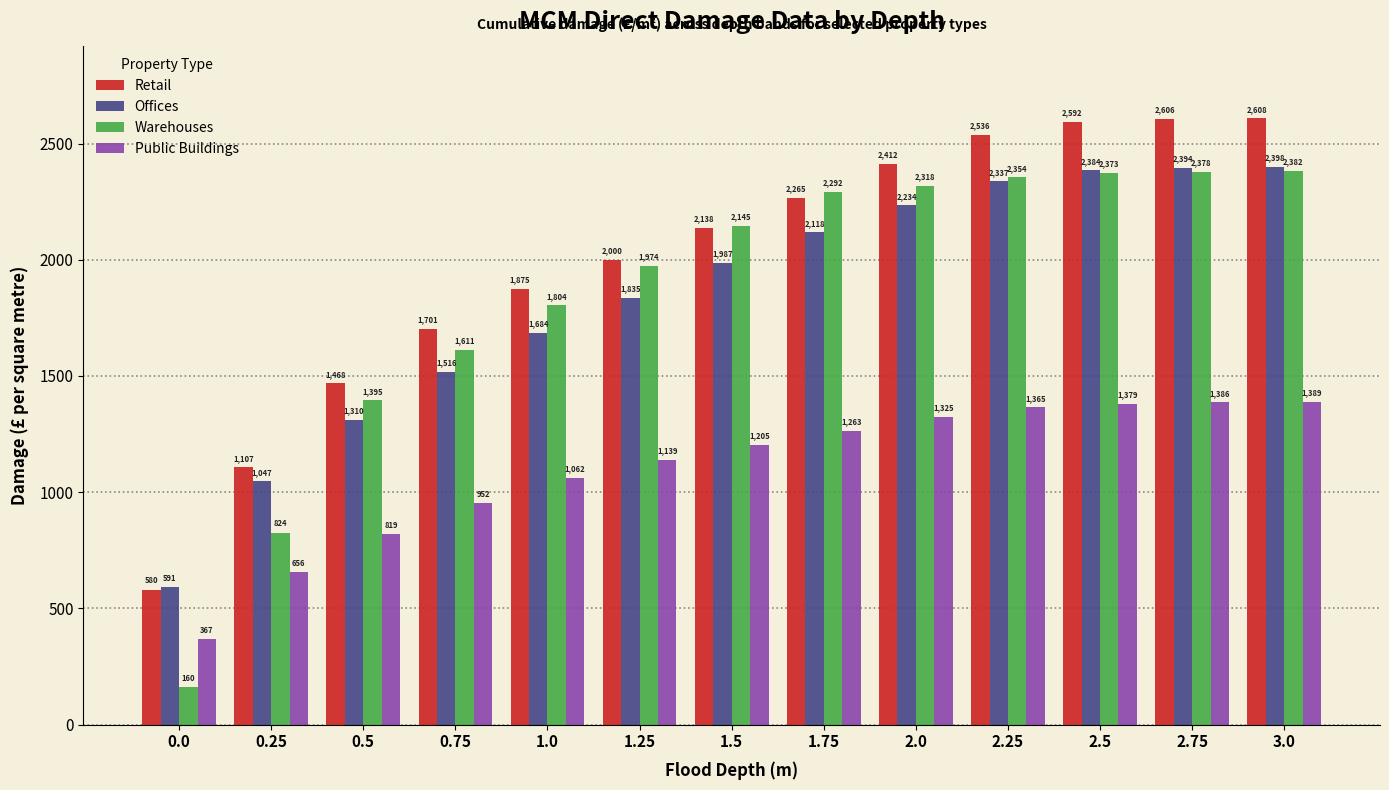

Reading left to right, what are all the values shown in this chart?

Retail: 580	1107	1468	1701	1875	2000	2138	2265	2412	2536	2592	2606	2608
Offices: 591	1047	1310	1516	1684	1835	1987	2118	2234	2337	2384	2394	2398
Warehouses: 160	824	1395	1611	1804	1974	2145	2292	2318	2354	2373	2378	2382
Public Buildings: 367	656	819	952	1062	1139	1205	1263	1325	1365	1379	1386	1389